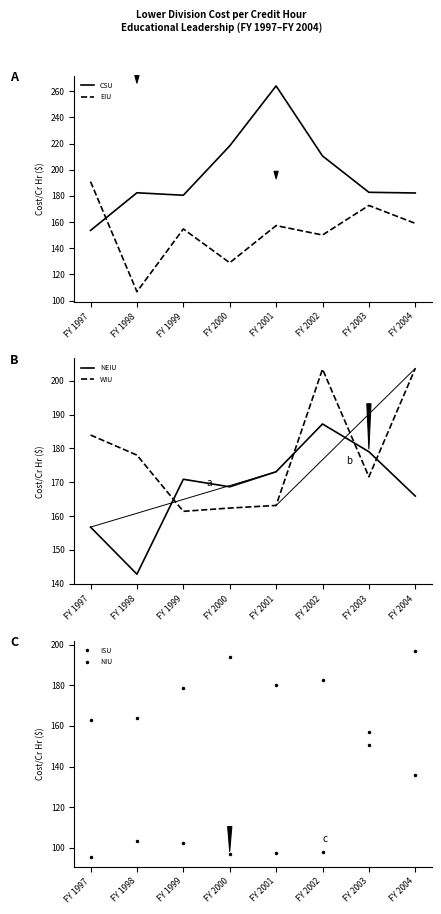

Reading left to right, what are all the values shown in this chart?

CSU: 153.7	182.4	180.5	218.2	264.1	210.6	182.8	182.3
EIU: 190.9	106.8	154.8	129.0	157.3	150.2	172.7	159.0
NEIU: 156.8	142.8	170.9	168.7	173.1	187.2	179.0	165.9
WIU: 184.0	178.0	161.4	162.4	163.2	203.5	171.6	203.7
ISU: 162.9	163.8	178.6	193.8	180.4	182.4	150.4	197.0
NIU: 95.6	103.5	102.1	96.8	97.6	97.7	156.9	135.6